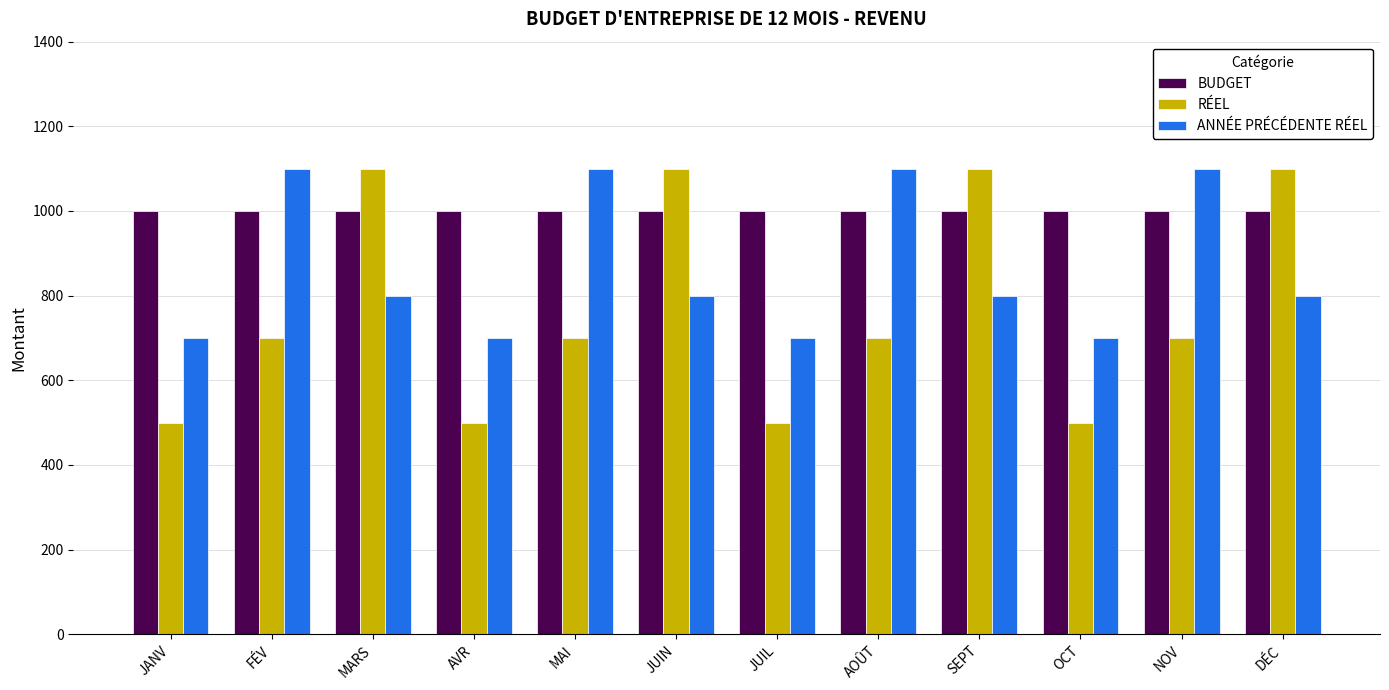

What is the sum of all RÉEL values?

9200